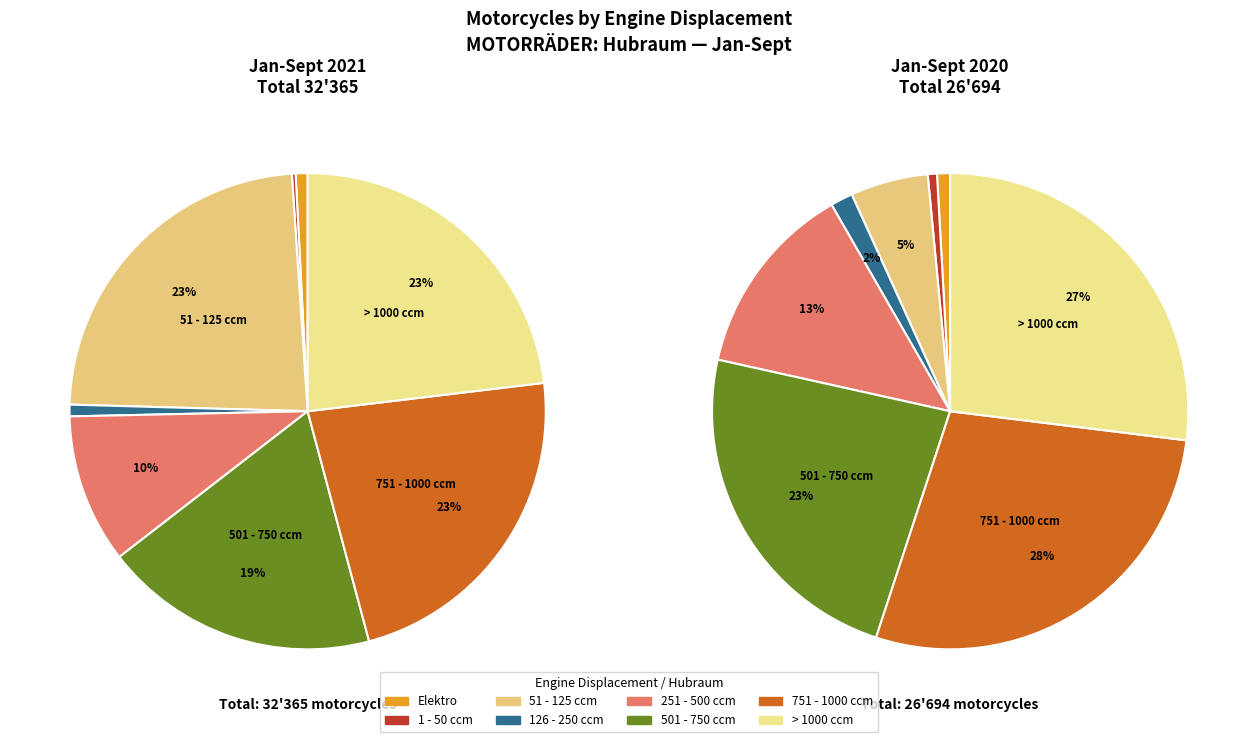

Is there a majority slice in this chart?

No